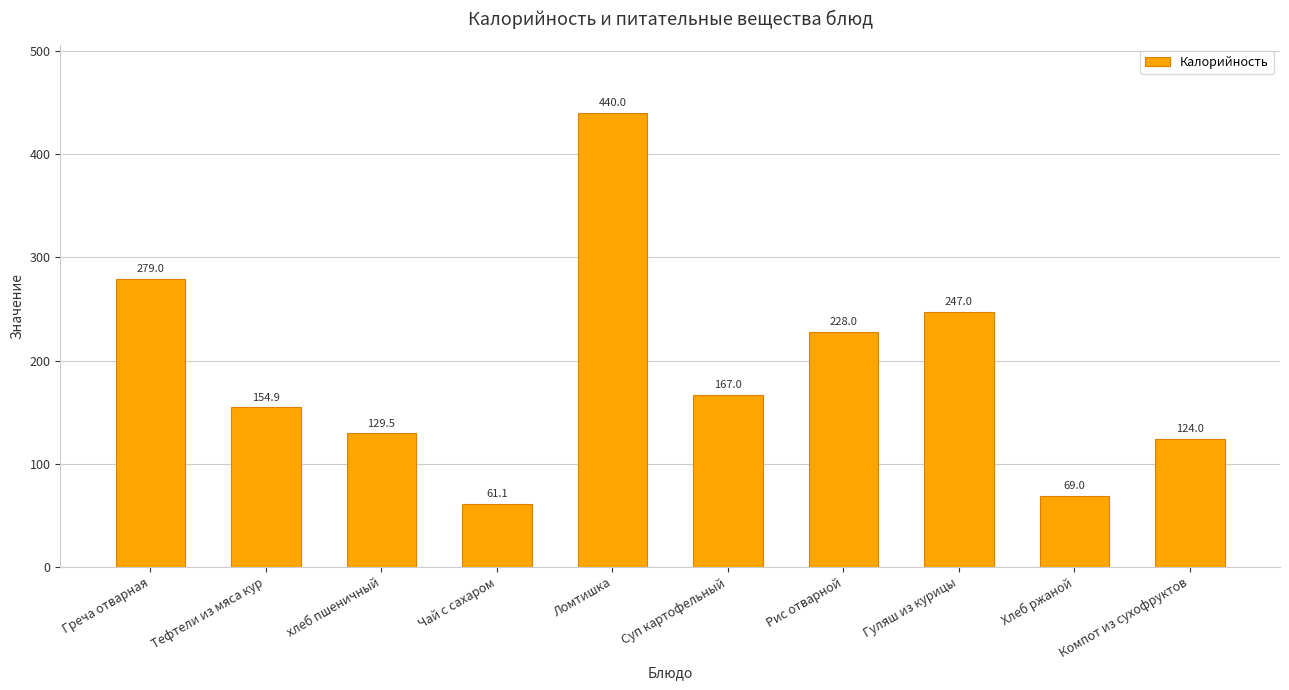

What is the sum of all values?

1899.5